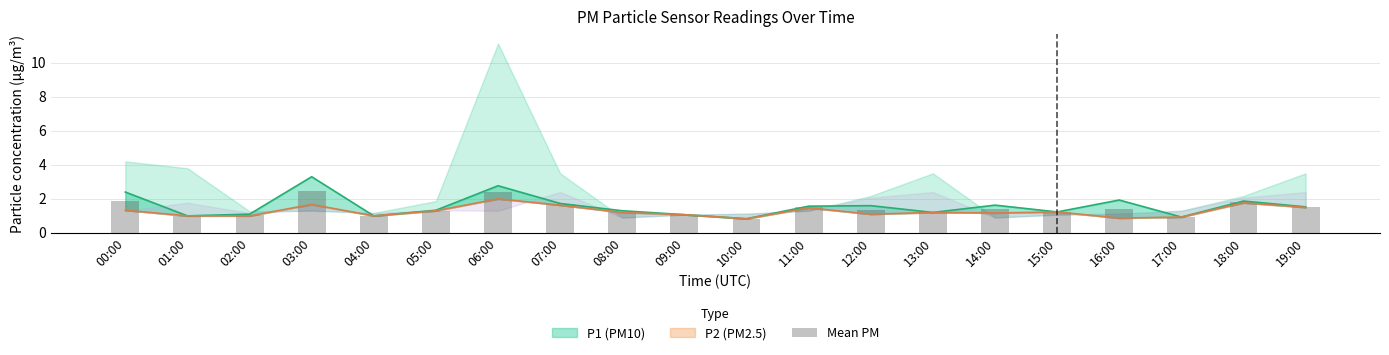

Which has a higher value, 06:00 or 17:00?

06:00